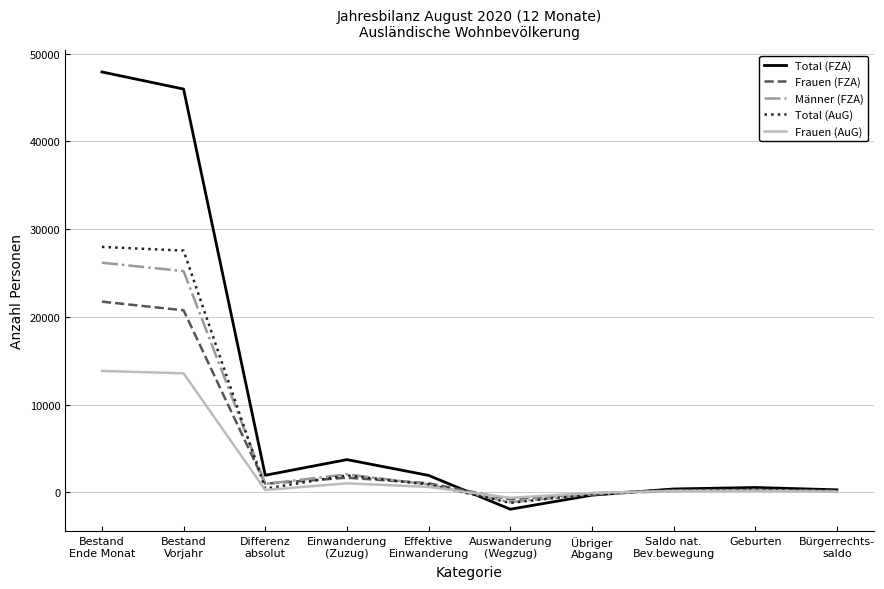

What is the highest value of the Frauen (FZA) series?

21744